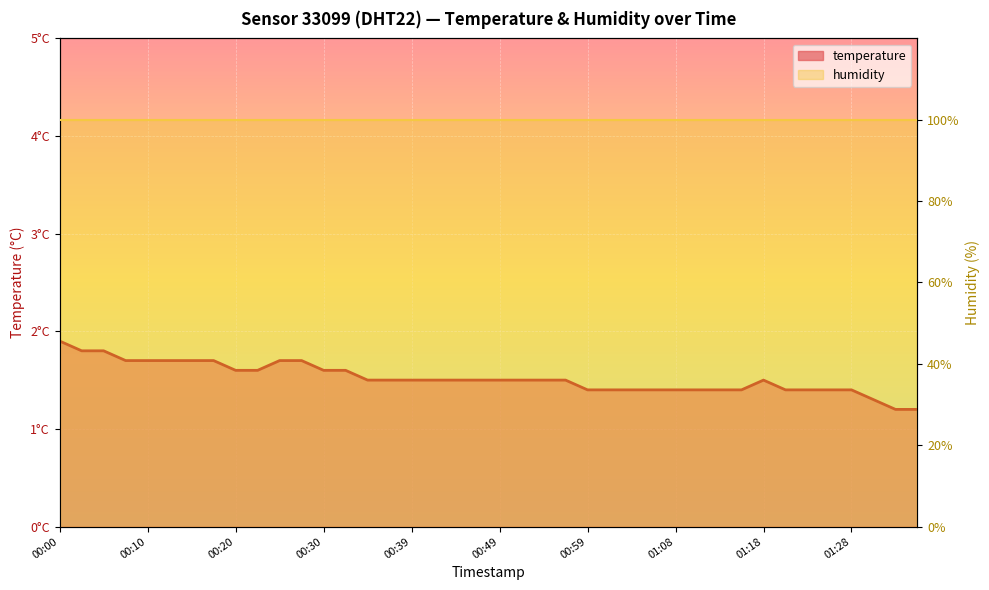

Which label corresponds to the largest value in the chart?

00:00